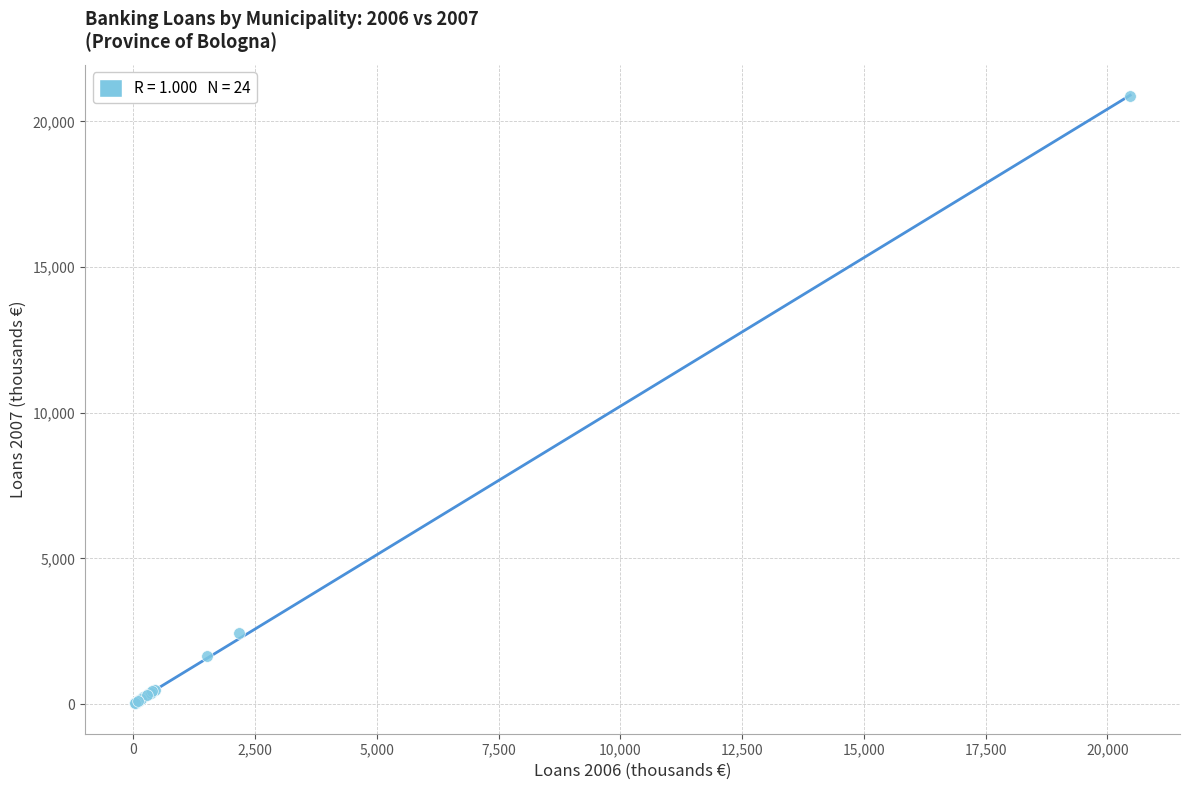

What Y value in the scatter plot is closest to 10450?

2459.6